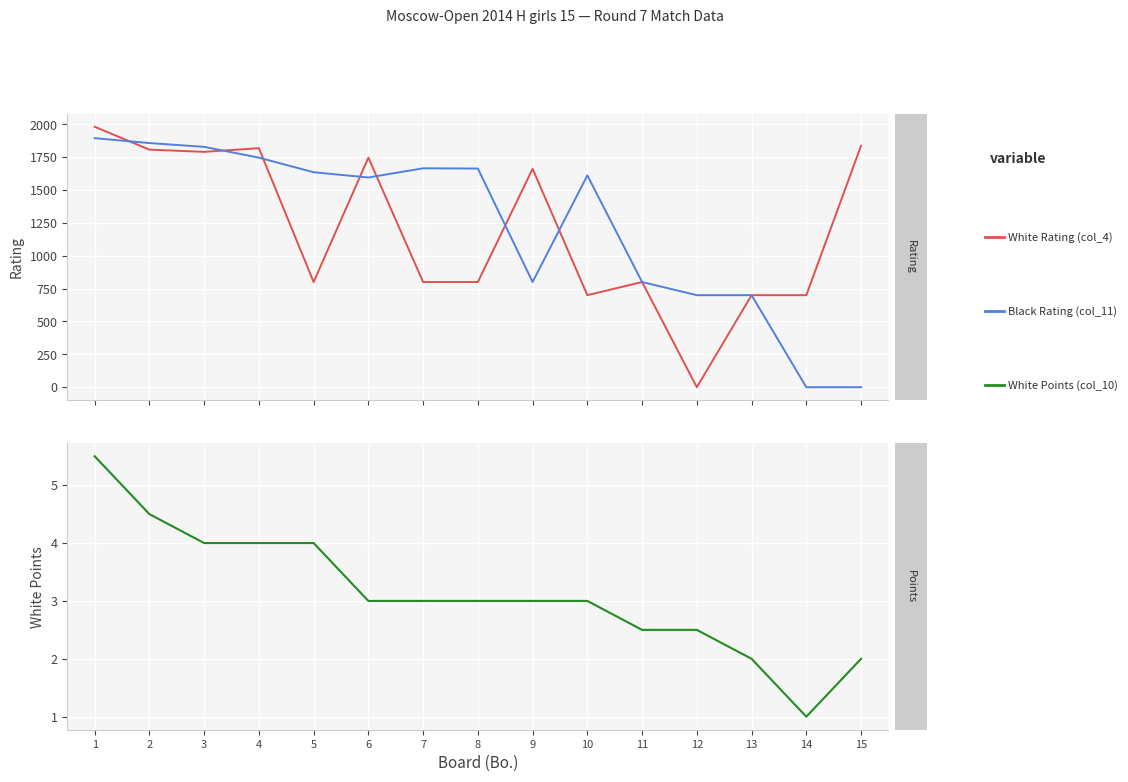

How many interior local valleys does the Black Rating (col_11) series have?

2